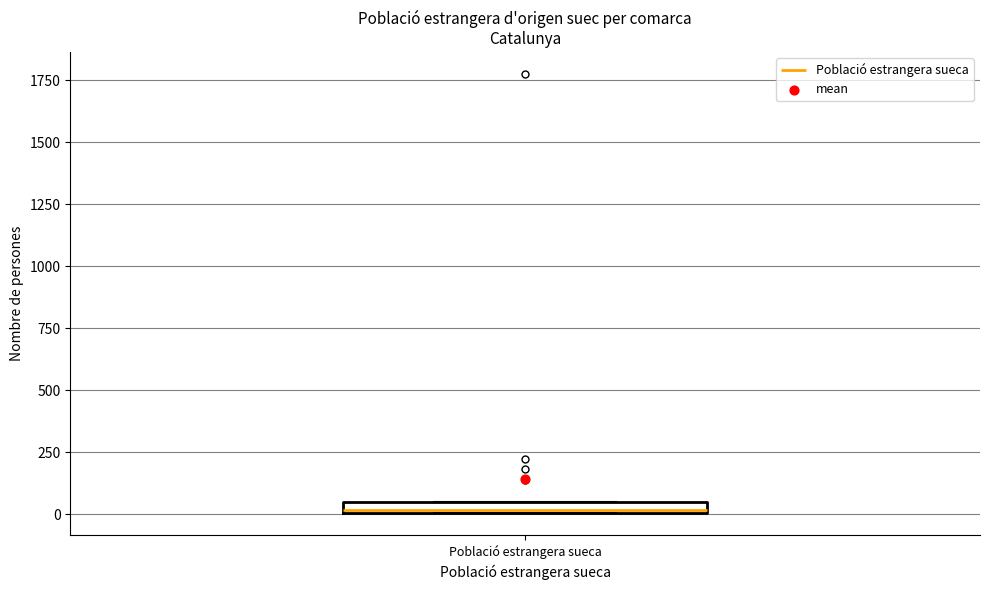

Where is the upper edge of the box for Població estrangera sueca on the y-axis? The values are not printed on the chart, so give them approximately, as read against the axis.

50